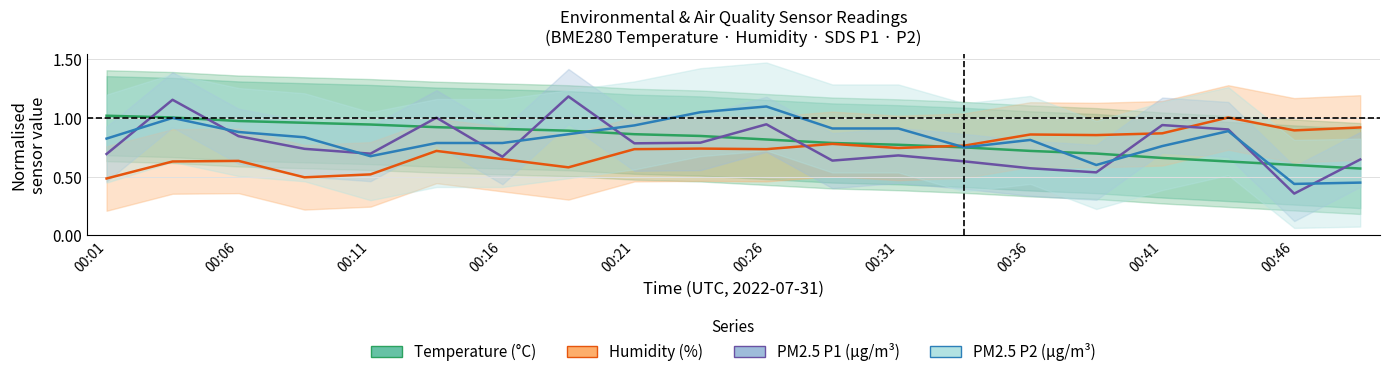

Reading left to right, what are all the values shown in this chart?

Temperature (°C): 1.0	1.0	1.0	1.0	0.9	0.9	0.9	0.9	0.9	0.8	0.8	0.8	0.8	0.8	0.7	0.7	0.7	0.6	0.6	0.6
Humidity (%): 0.5	0.6	0.6	0.5	0.5	0.7	0.6	0.6	0.7	0.7	0.7	0.8	0.7	0.8	0.9	0.9	0.9	1.0	0.9	0.9
PM2.5 P1 (µg/m³): 0.7	1.2	0.8	0.7	0.7	1.0	0.7	1.2	0.8	0.8	0.9	0.6	0.7	0.6	0.6	0.5	0.9	0.9	0.4	0.6
PM2.5 P2 (µg/m³): 0.8	1.0	0.9	0.8	0.7	0.8	0.8	0.9	0.9	1.1	1.1	0.9	0.9	0.8	0.8	0.6	0.8	0.9	0.4	0.5